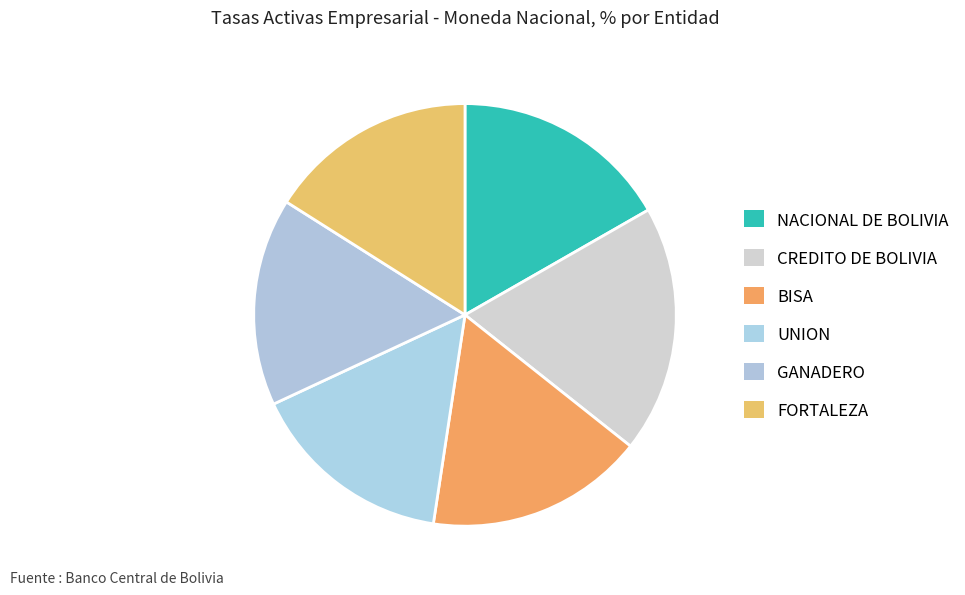

True or false: BISA accounts for 26% of the total.

False